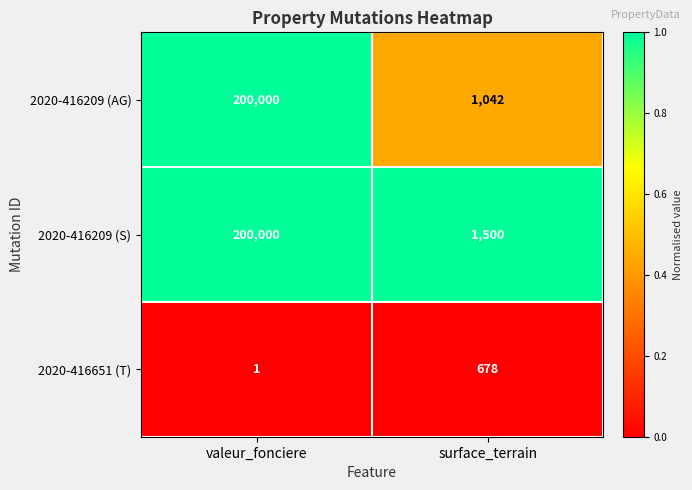

Is it true that 2020-416209 (AG) equals 76527 at valeur_fonciere?

False